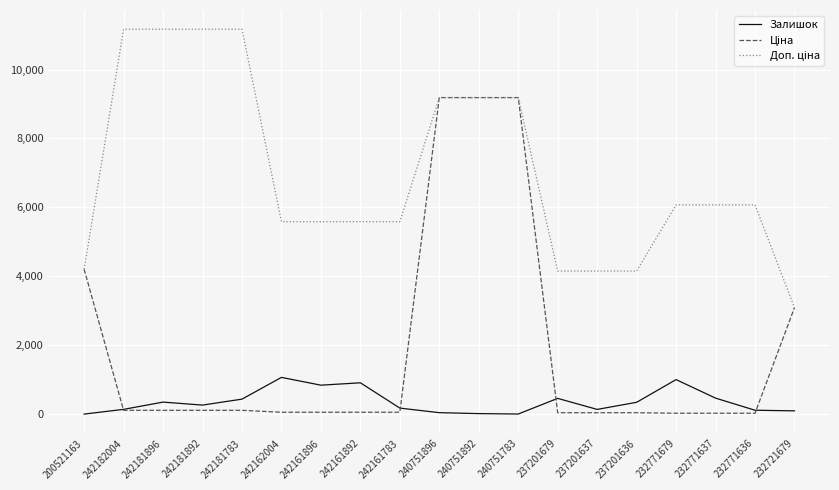

What is the maximum value shown in the chart?

11169.0